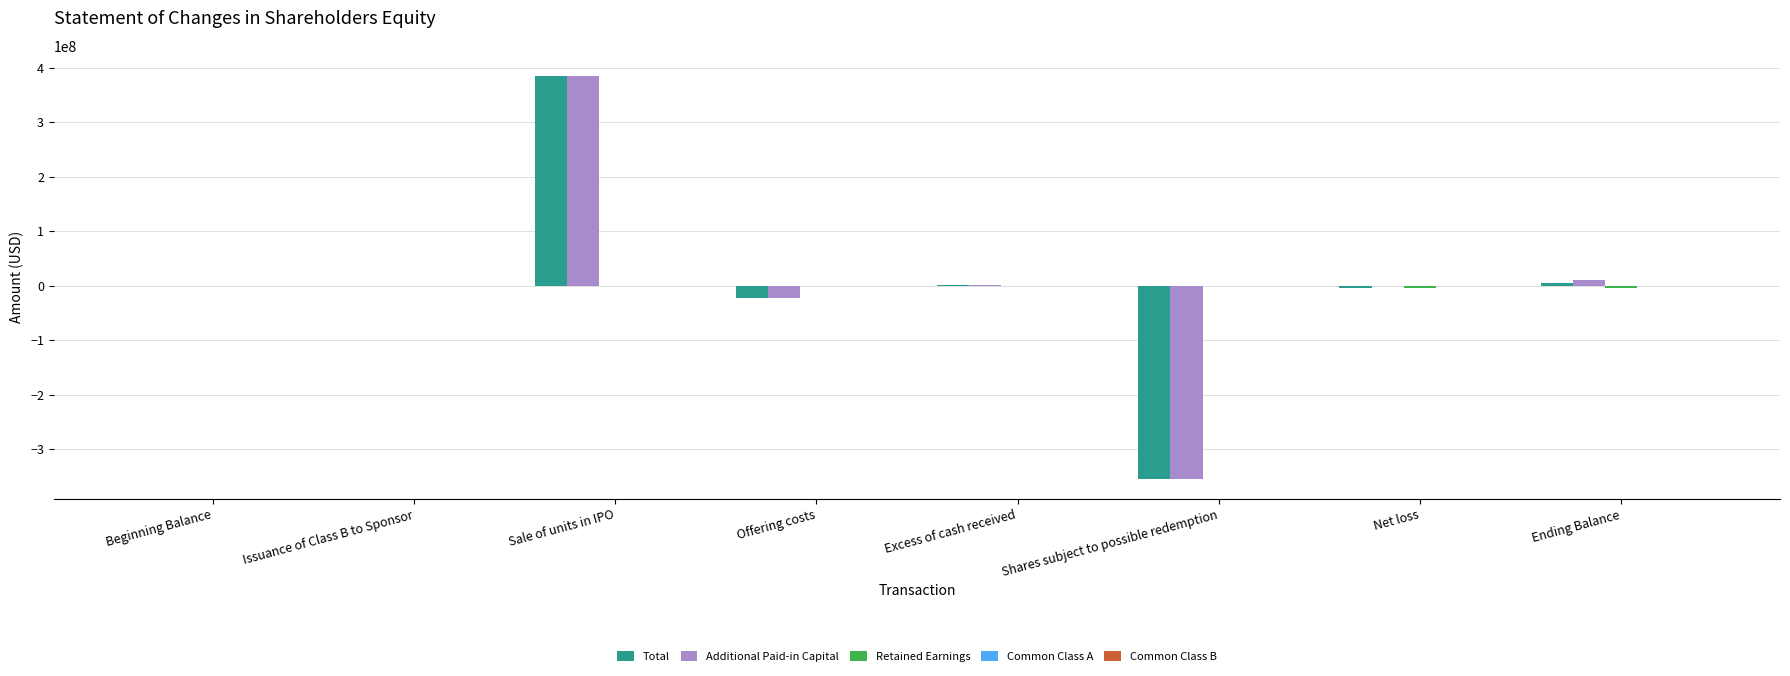

What is the spread (max minus min) of values at Sale of units in IPO?

385256670